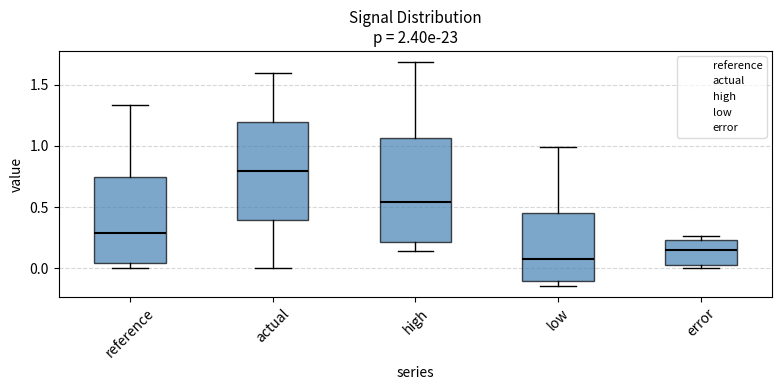

Which box is the tallest, from its lower edge to its upper edge?

high